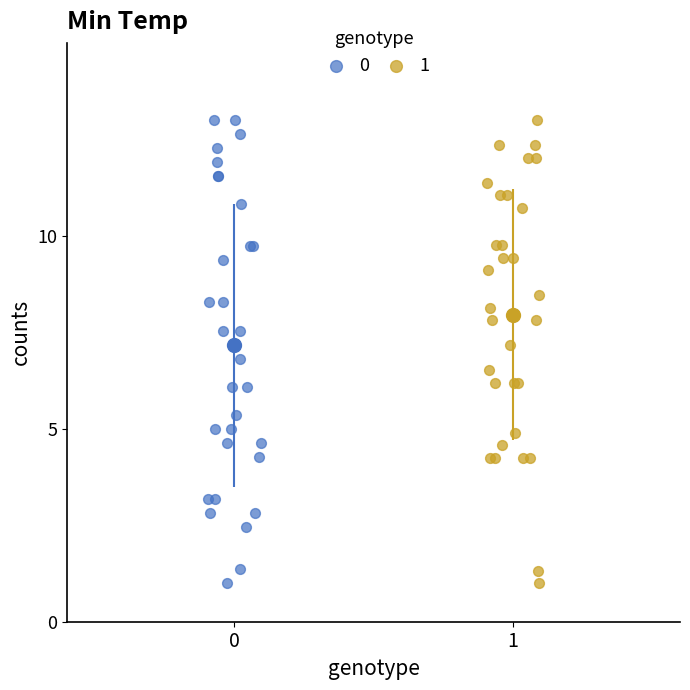

What are all the series names shown in the legend?

0, 1